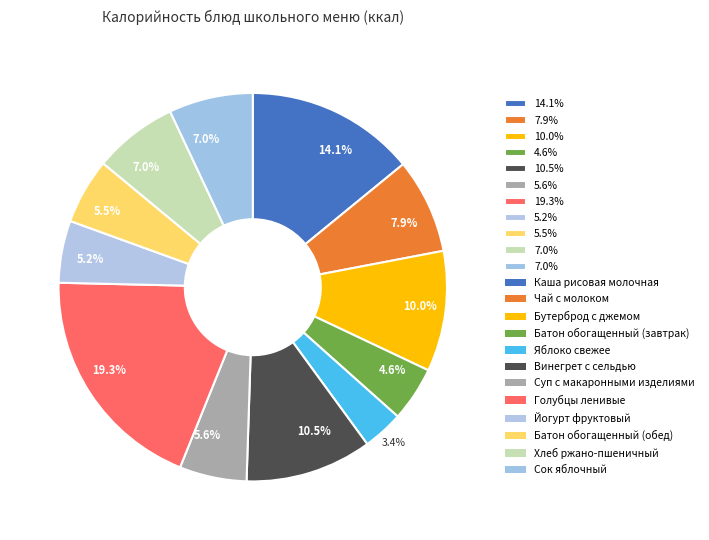

What is the largest slice in the pie chart?

Голубцы ленивые